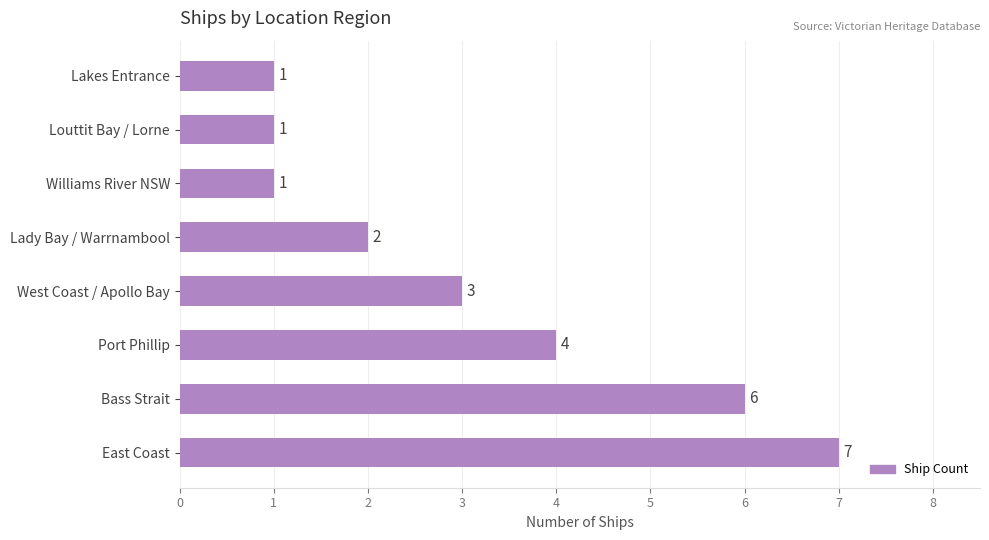

Which has a higher value, Port Phillip or Lakes Entrance?

Port Phillip